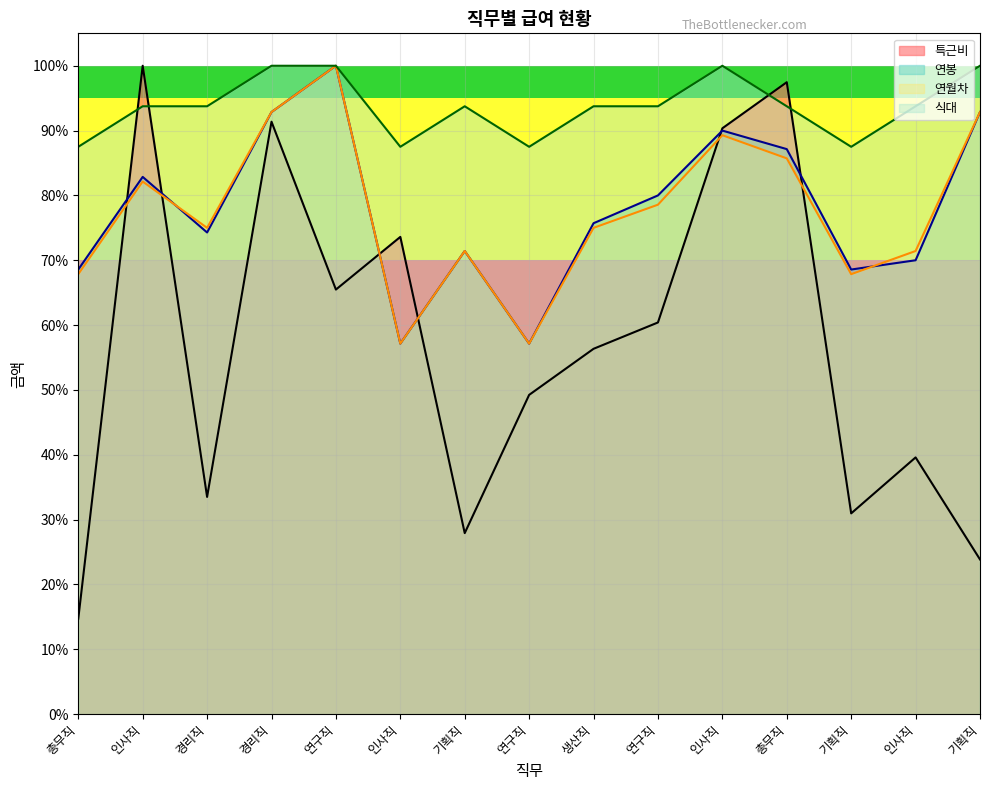

At which category is the sum across all series the highest?

경리직